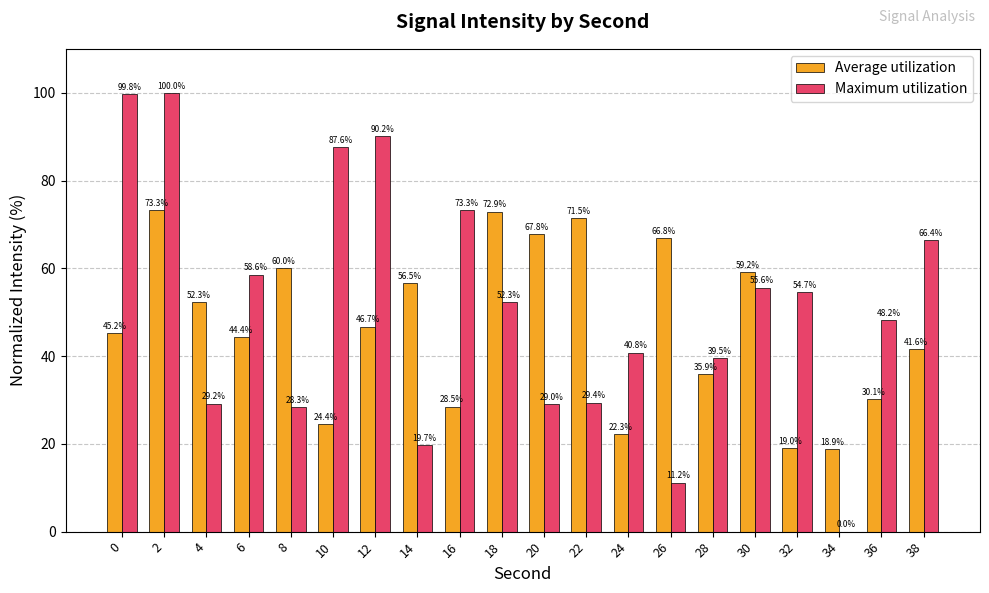

Which series changed the most between 0 and 30?

Maximum utilization